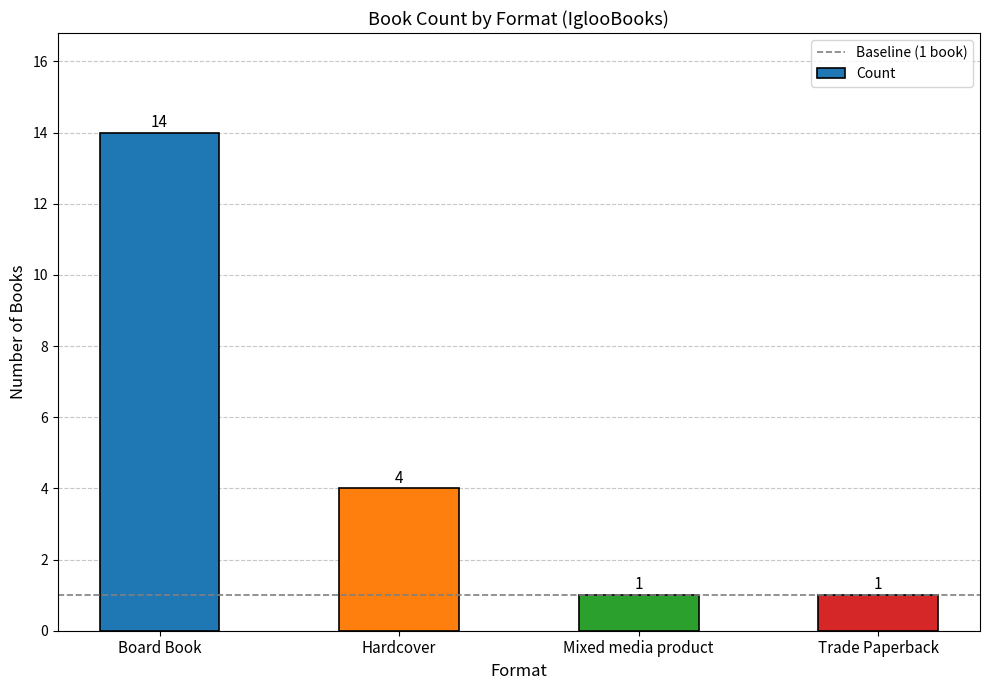

The chart shows a value of 4 at Hardcover. True or false?

True